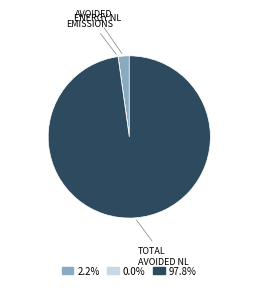

Does any single category account for the majority?

Yes